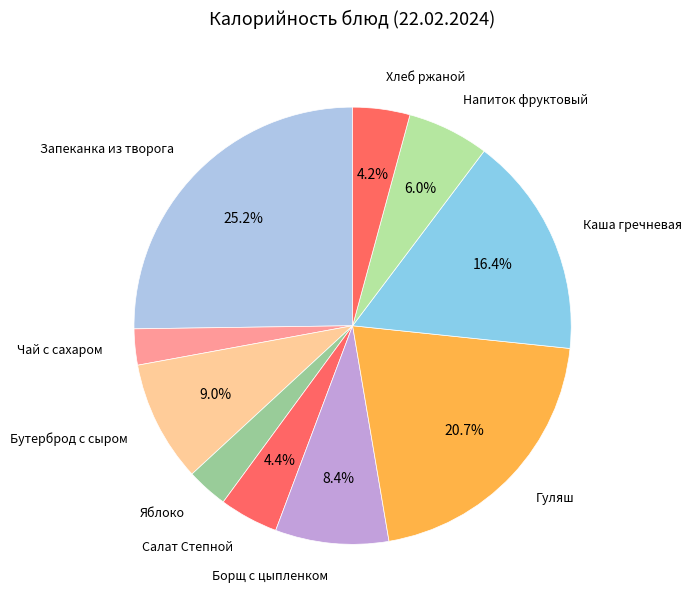

Is there any slice that represents more than half of the pie?

No